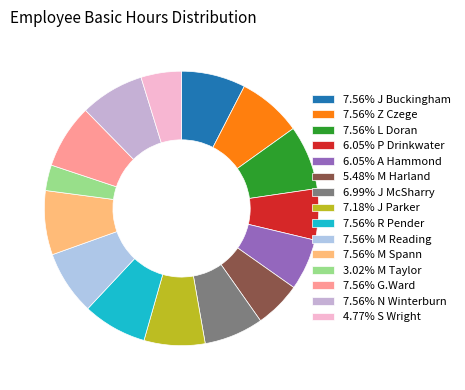

Which category has the biggest portion of the pie?

J Buckingham